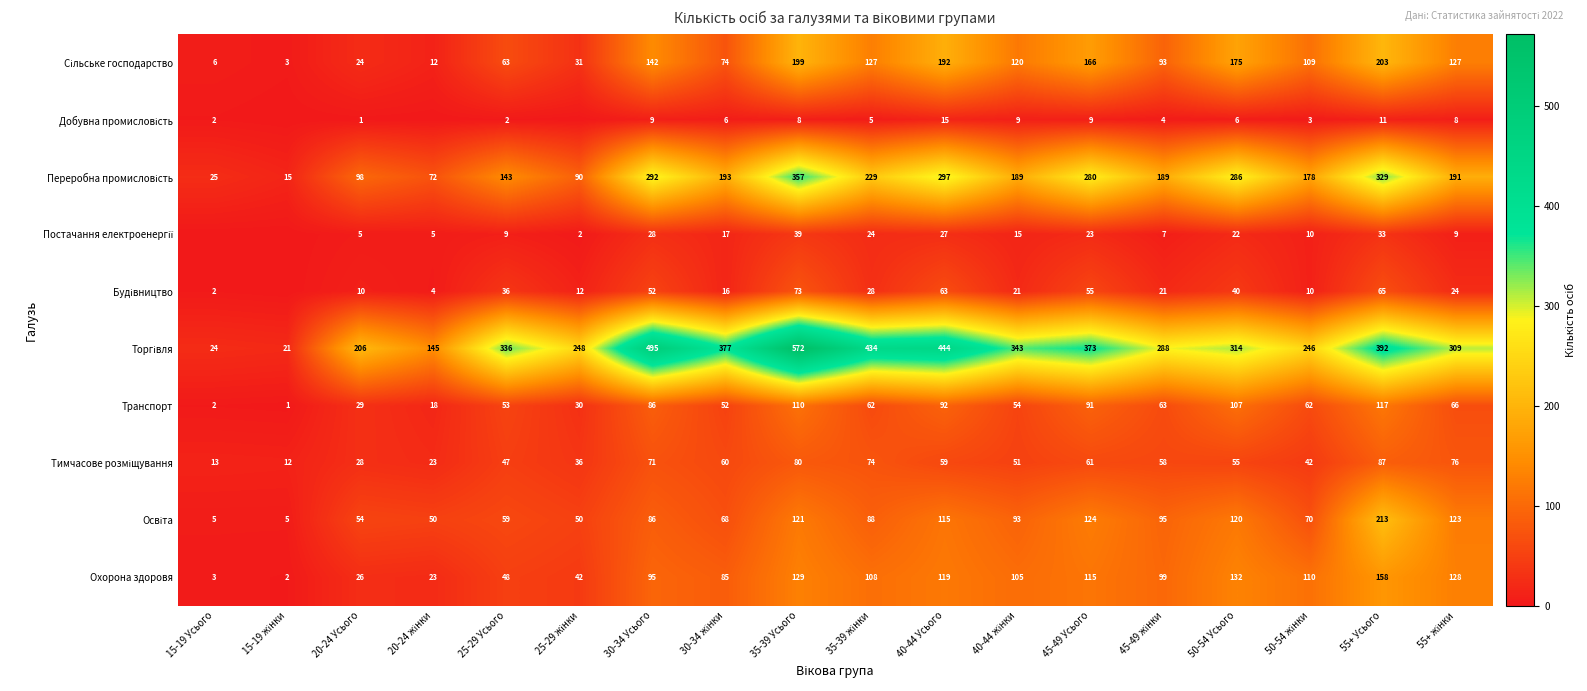

What is the difference between the maximum and minimum values in the Транспорт series?

116